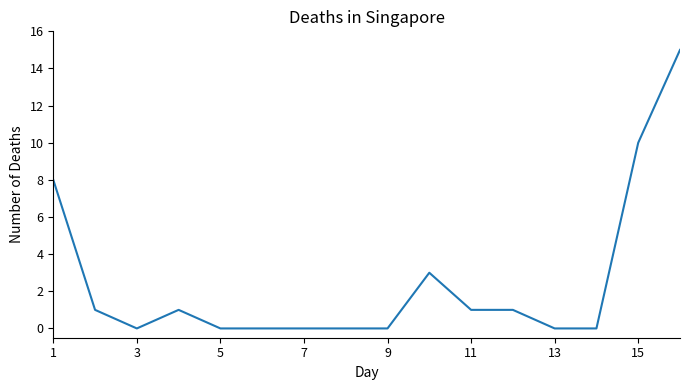

What is the difference between the maximum and minimum values?

15